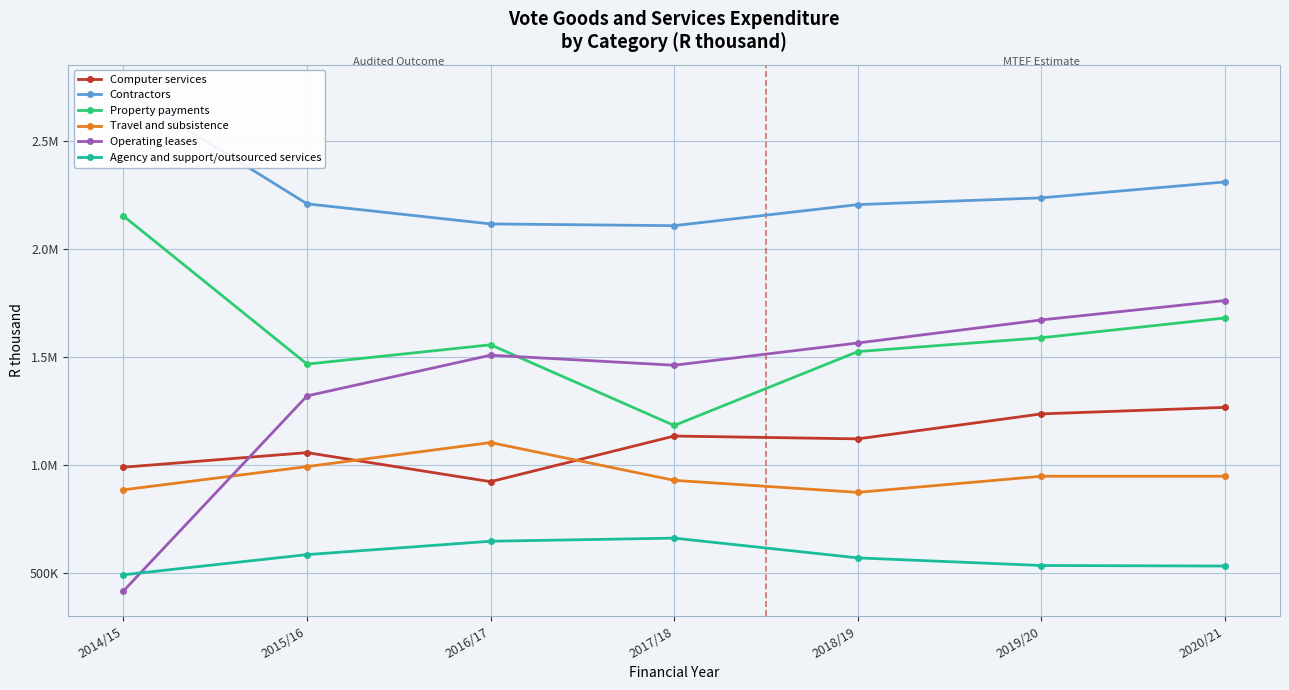

What is the label of the 4th point from the right?

2017/18